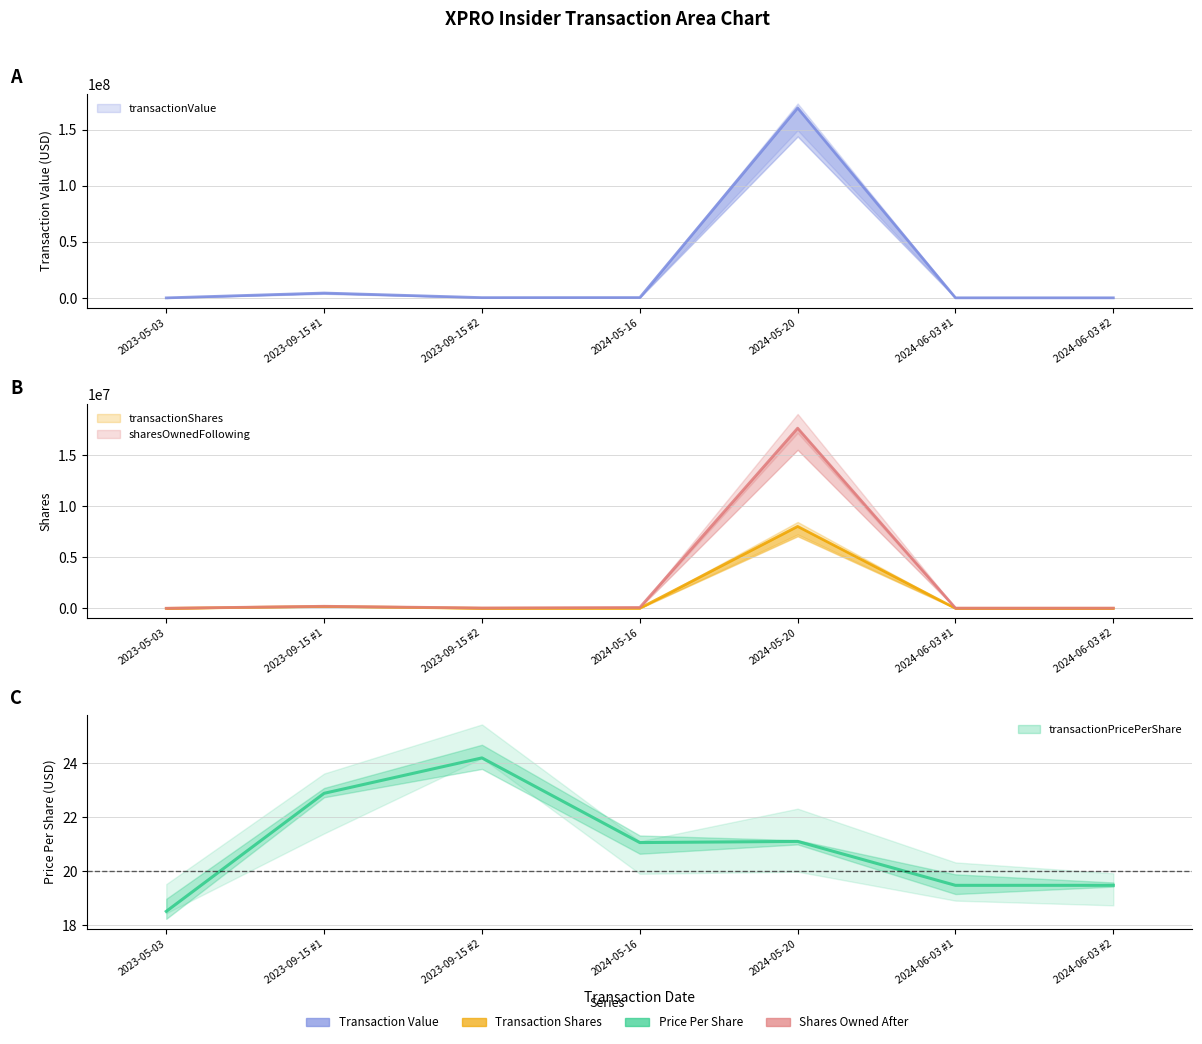

What is the value of the transactionPricePerShare point at the 1st from the left?

18.5